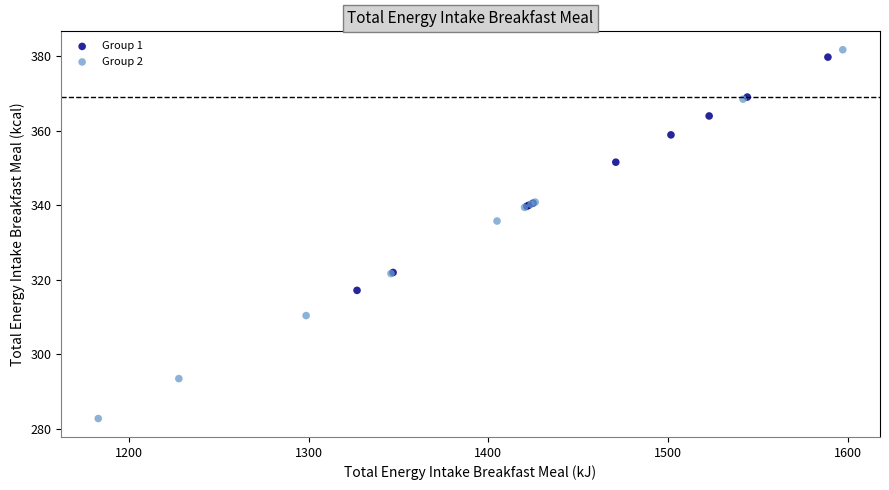

What are all the series names shown in the legend?

Group 1, Group 2